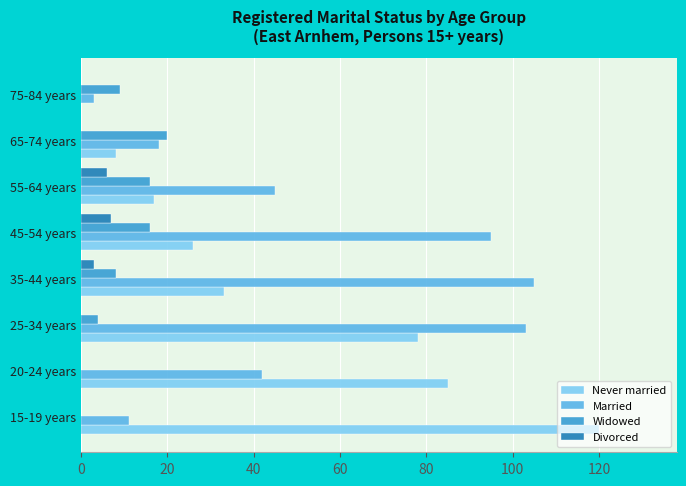

Which category has the highest value in the Never married series?

15-19 years